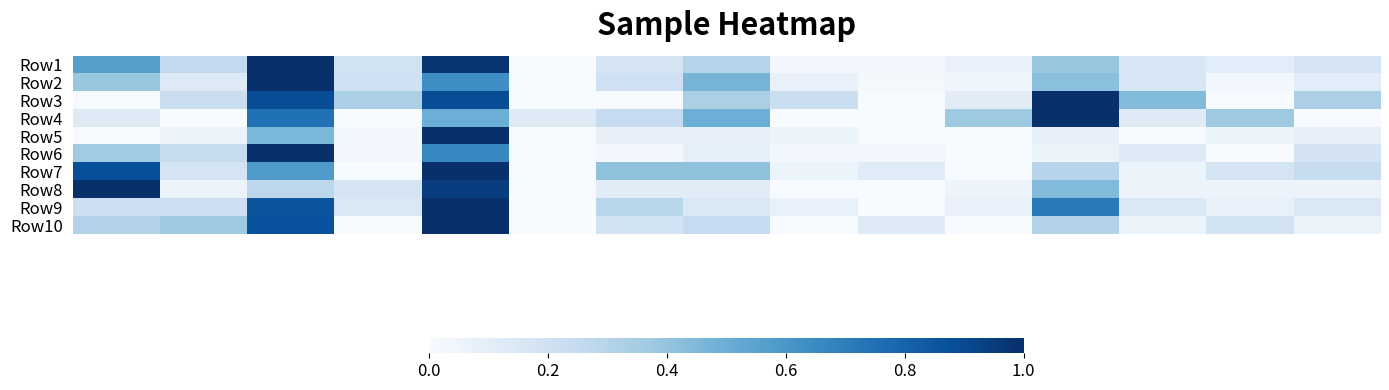

At how many categories does at least one series exceed 0?

15